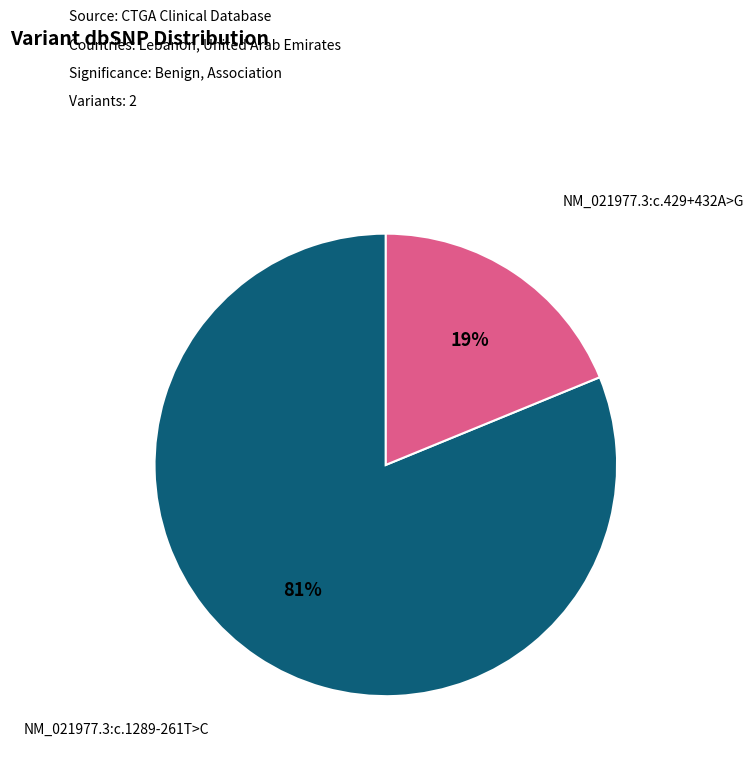

Does any single category account for the majority?

Yes